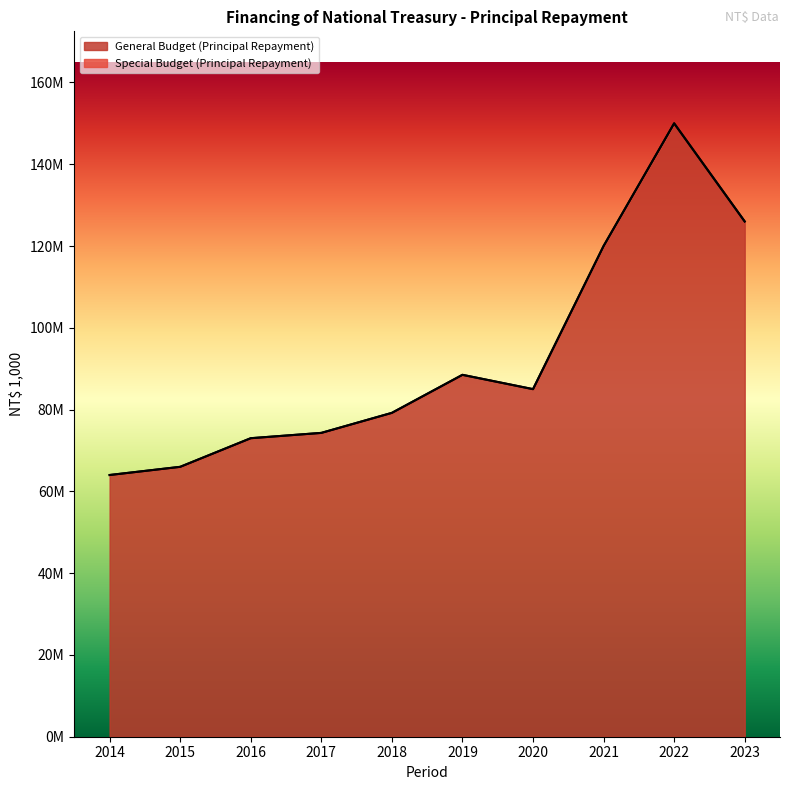

At which category does the chart reach its peak across all series?

2022